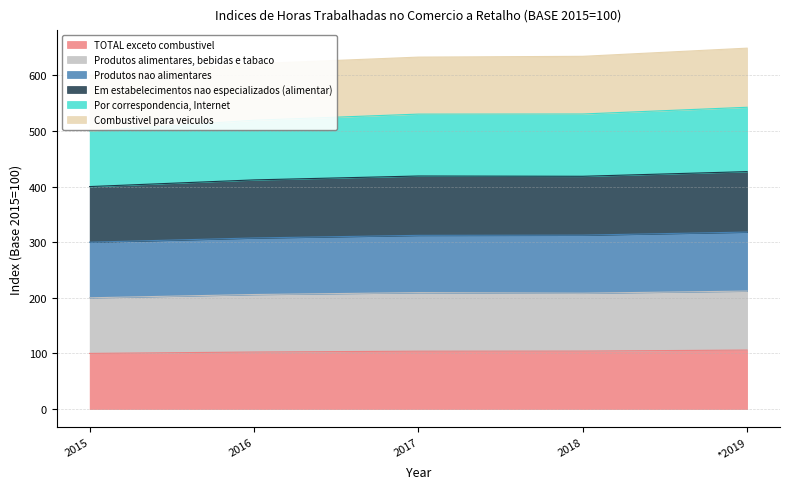

What is the lowest value of the TOTAL exceto combustivel series?

100.0